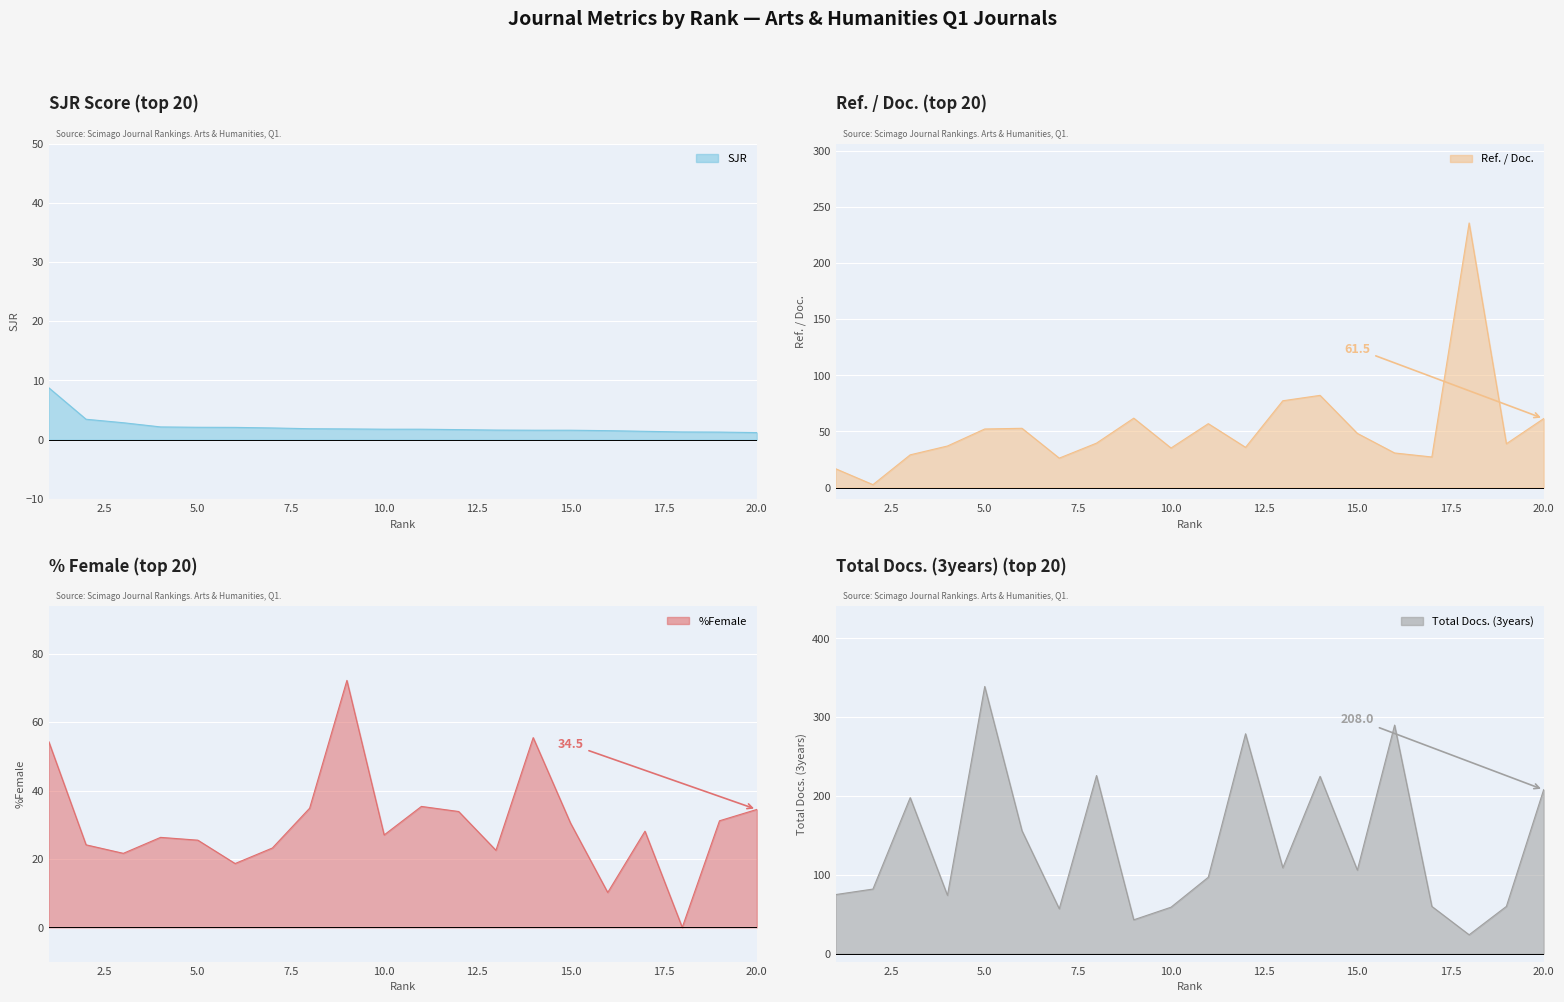

What is the greatest value displayed?

339.0